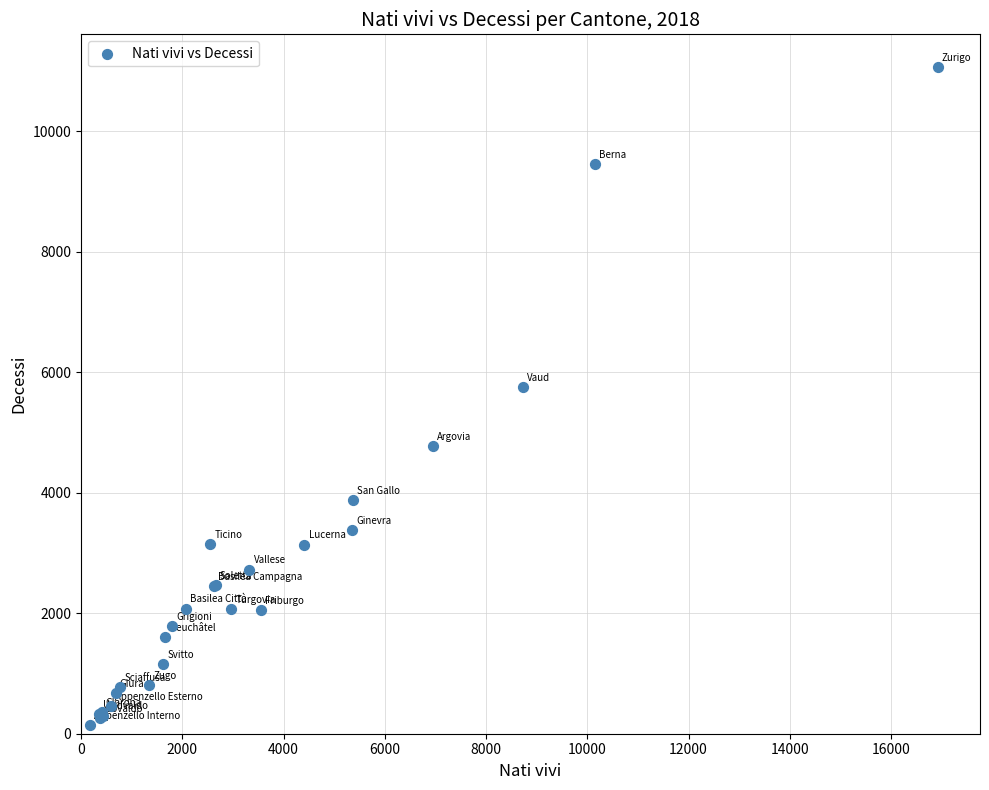

What Y value in the scatter plot is closest to 5599?

5750